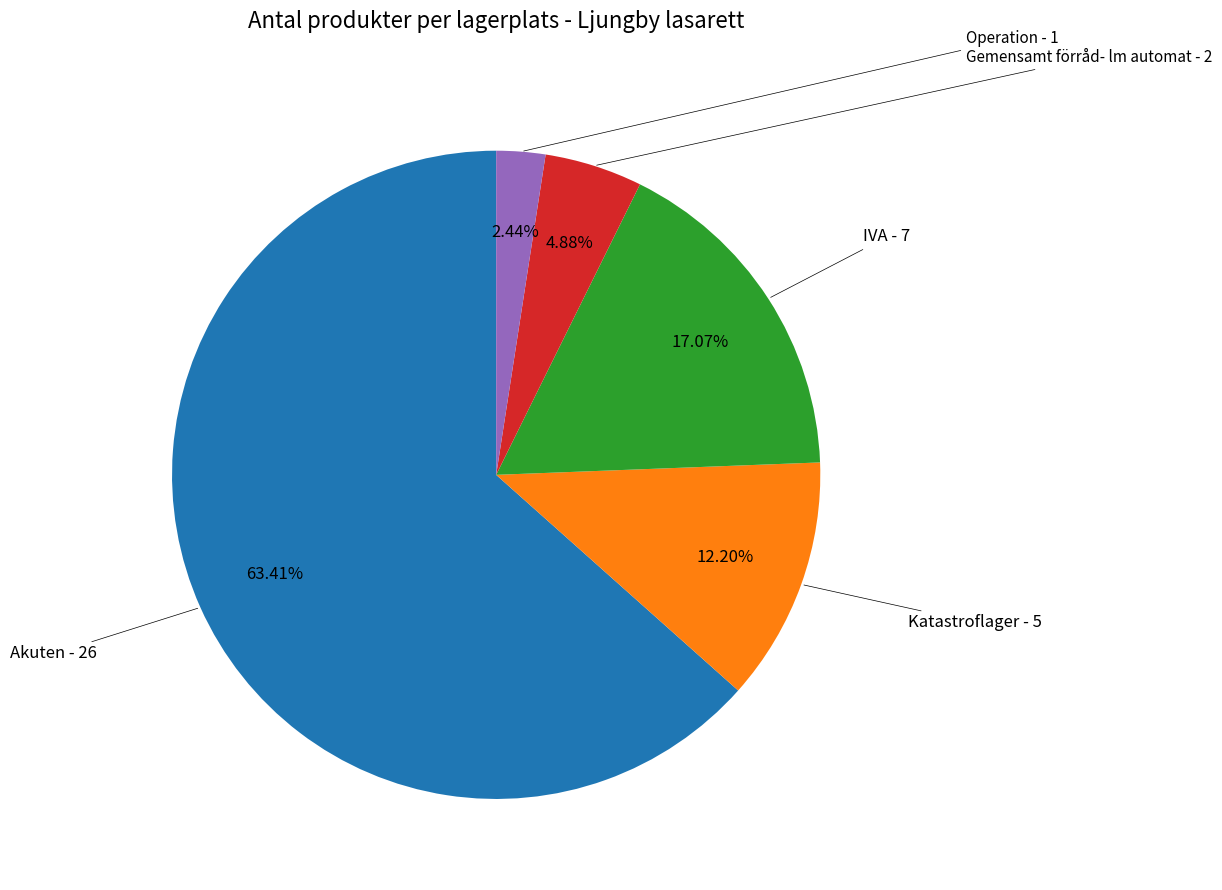

To the nearest percent, what is the average slice percentage?

20%